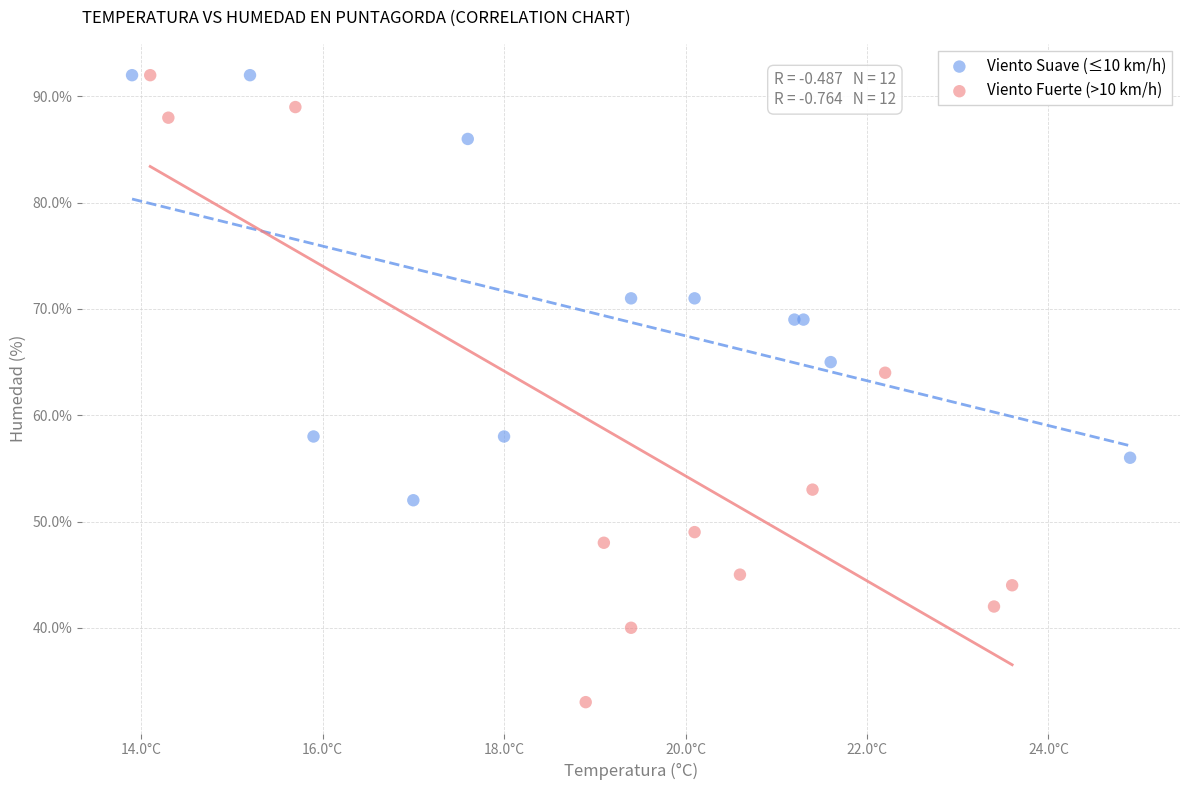

Which series has the largest Y range (max minus min)?

Viento Fuerte (>10 km/h)